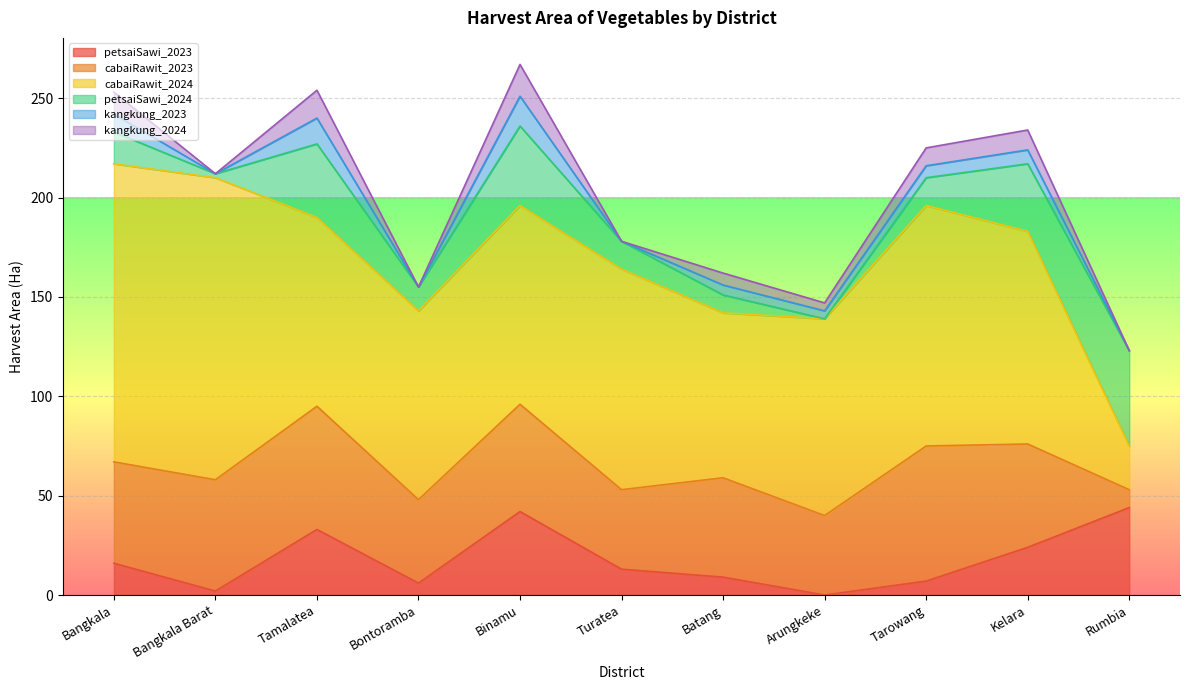

Which label corresponds to the largest value in the chart?

Bangkala Barat